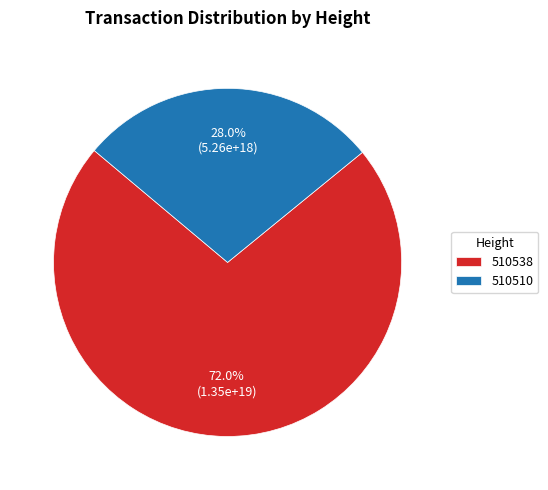

Between 510510 and 510538, which is larger?

510538